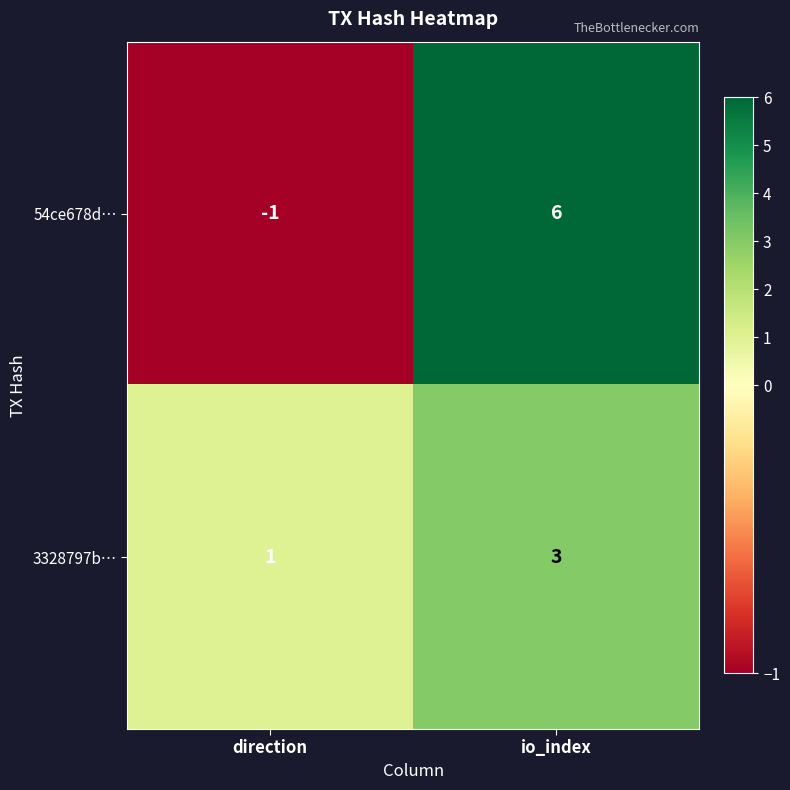

Reading left to right, list all the values displayed in this chart.

54ce678d…: direction=-1	io_index=6
3328797b…: direction=1	io_index=3